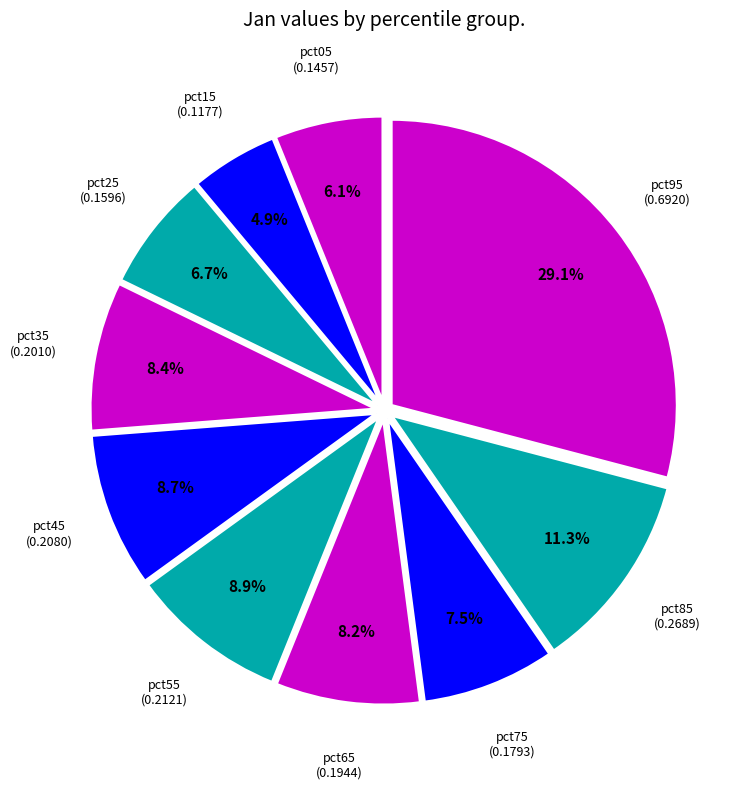

How many segments does this pie chart have?

10